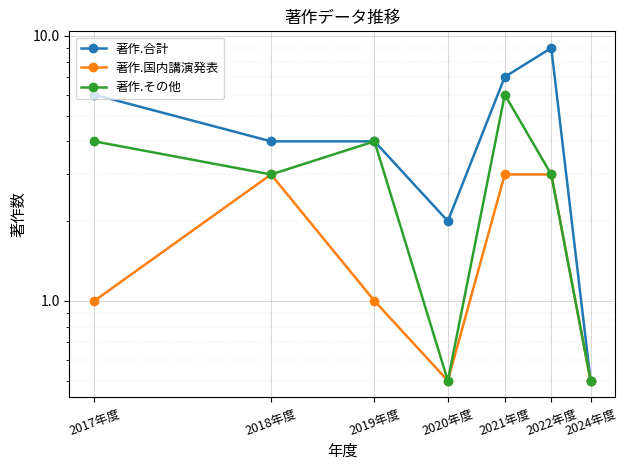

What is the maximum value for 著作.合計?

9.0